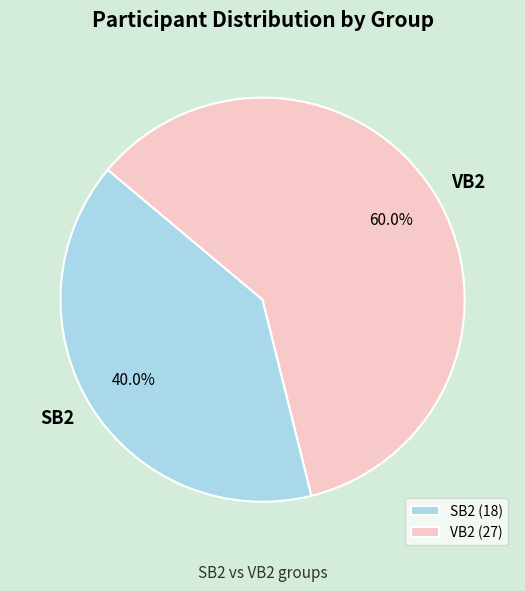

Which category has the biggest portion of the pie?

VB2